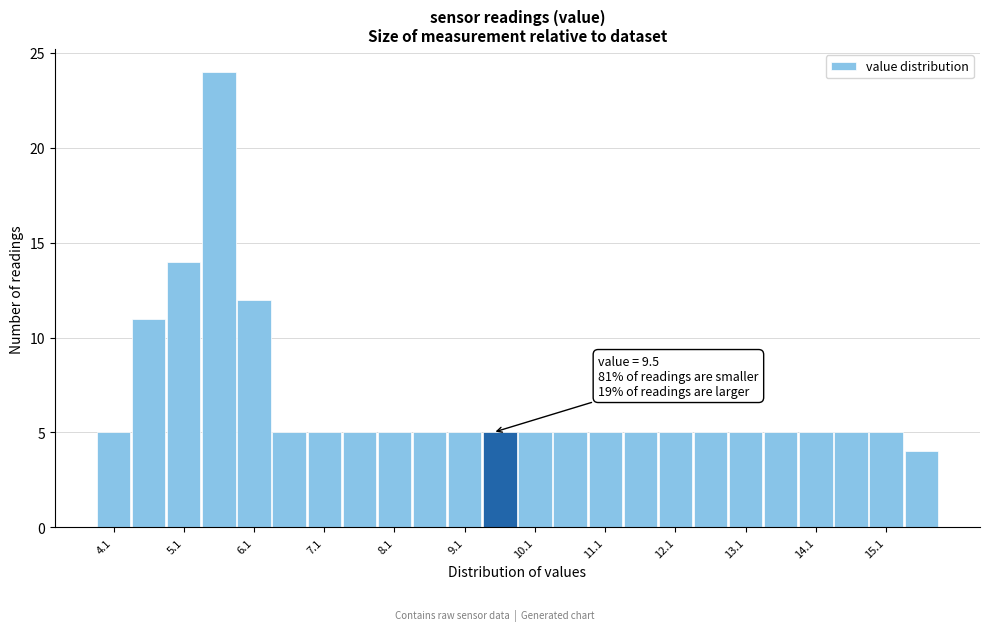

Which range on the x-axis has the tallest bar?

5.35 to 5.85